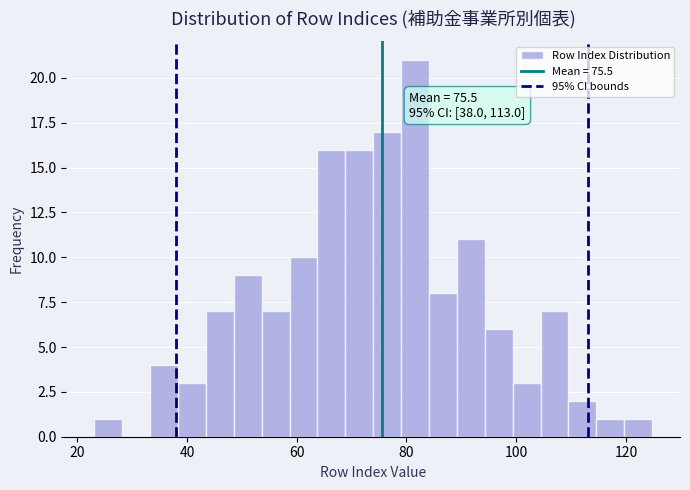

Around what value on the x-axis is the tallest bar? Give the approximate position of its centre, as read against the axis.

82